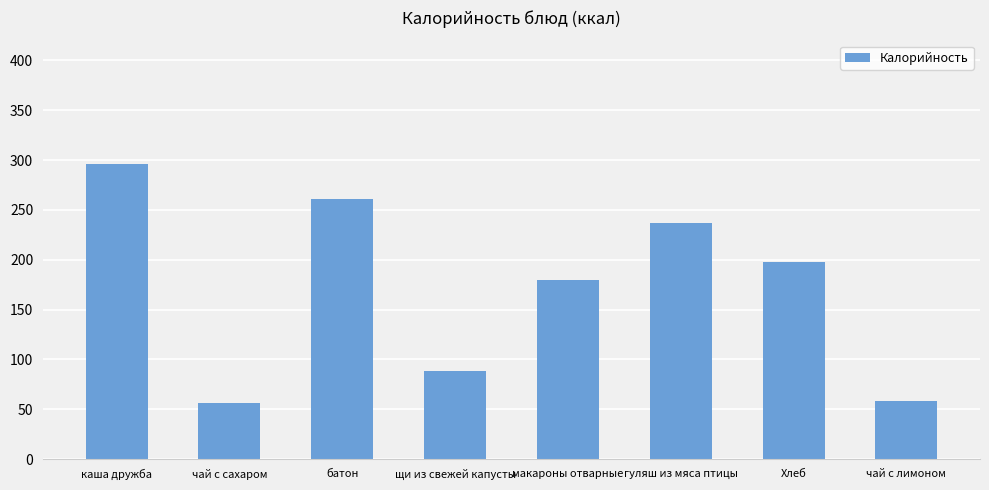

What is the label of the 4th bar from the right?

макароны отварные